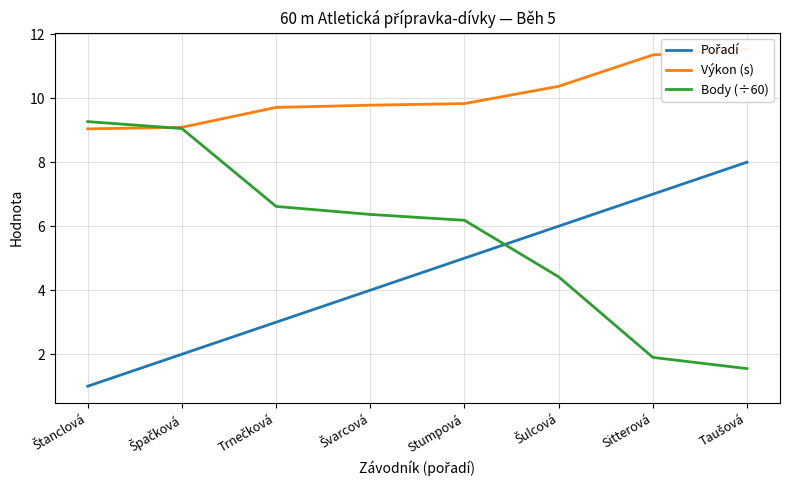

Reading right to left, list all the values displayed in this chart.

Pořadí: Taušová=8.0	Sitterová=7.0	Šulcová=6.0	Stumpová=5.0	Švarcová=4.0	Trnečková=3.0	Špačková=2.0	Štanclová=1.0
Výkon (s): Taušová=11.5	Sitterová=11.3	Šulcová=10.4	Stumpová=9.8	Švarcová=9.8	Trnečková=9.7	Špačková=9.1	Štanclová=9.0
Body (÷60): Taušová=1.6	Sitterová=1.9	Šulcová=4.4	Stumpová=6.2	Švarcová=6.4	Trnečková=6.6	Špačková=9.1	Štanclová=9.3